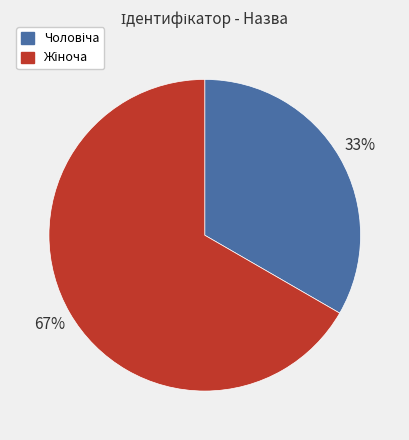

To the nearest percent, what is the average slice percentage?

50%